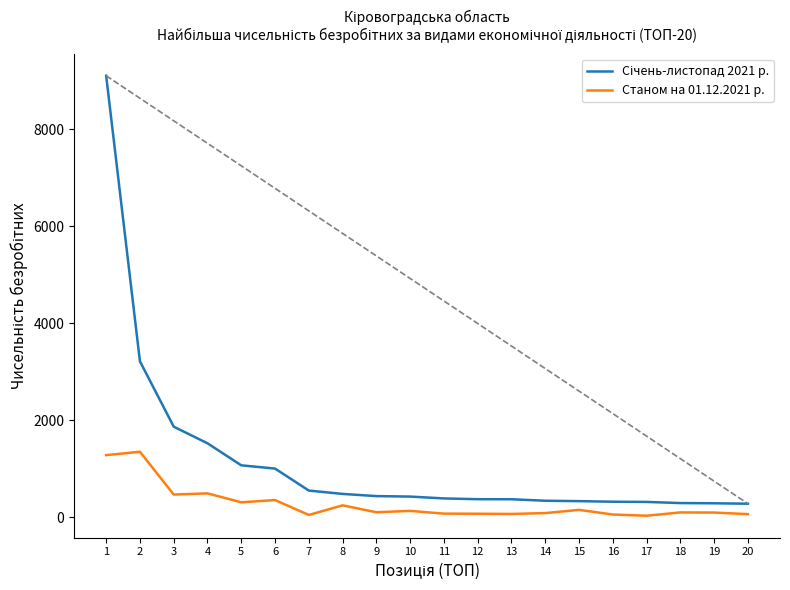

At which category does Станом на 01.12.2021 р. reach its first local valley?

3